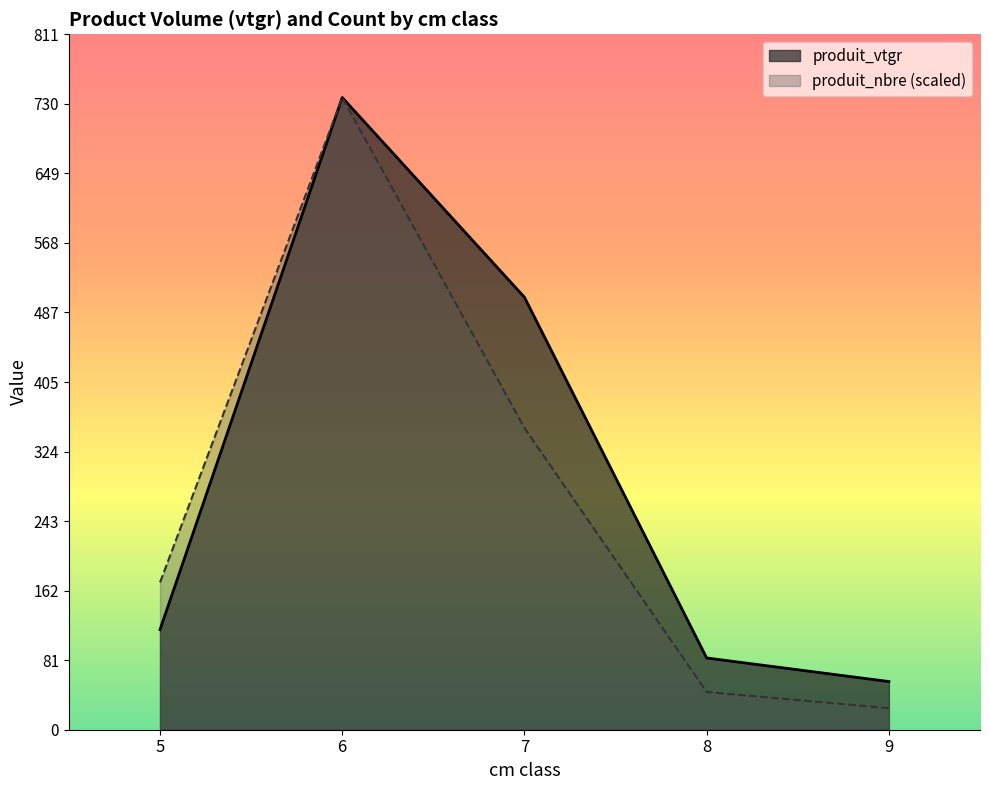

How many lines are shown in the chart?

2